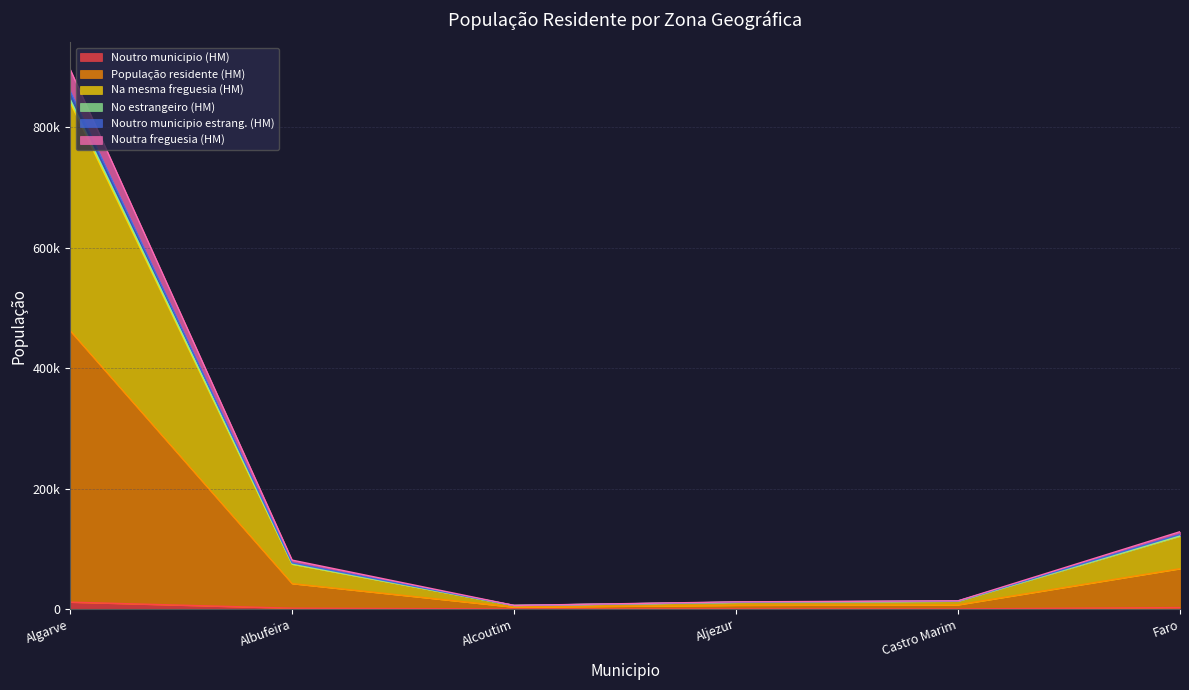

Is it true that Noutro municipio (HM) equals 41 at Castro Marim?

True